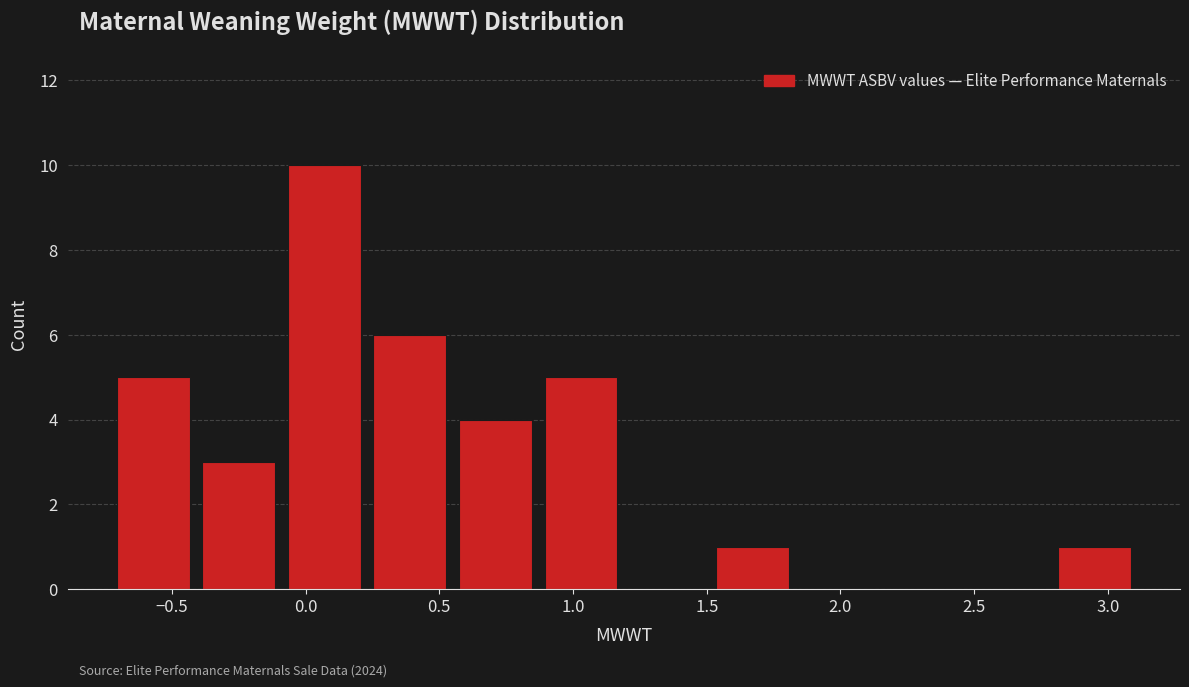

Reading left to right, list every bar in this chart as the range it spans on the x-axis followed by its height. Neither the bar edges nor the heights are printed on the chart, so give them approximately, as read against the axes.

-0.73 to -0.41: 5
-0.41 to -0.09: 3
-0.09 to 0.23: 10
0.23 to 0.55: 6
0.55 to 0.87: 4
0.87 to 1.19: 5
1.19 to 1.51: 0
1.51 to 1.83: 1
1.83 to 2.15: 0
2.15 to 2.47: 0
2.47 to 2.79: 0
2.79 to 3.11: 1